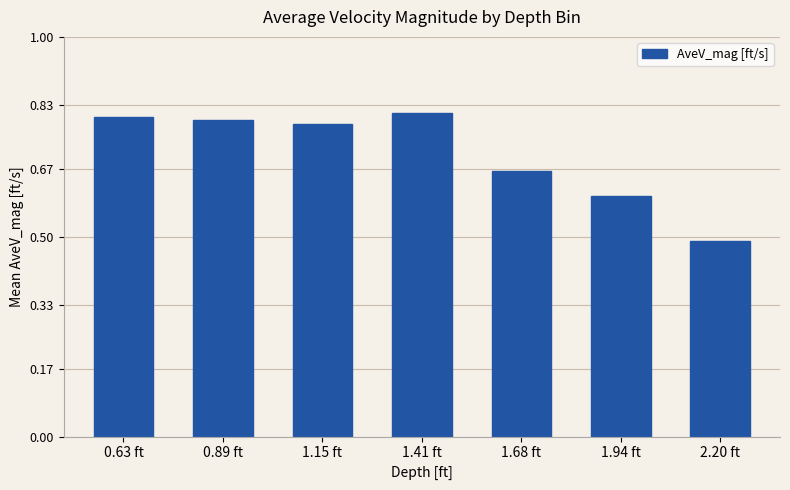

The value at 0.89 ft is 0.5. True or false?

False